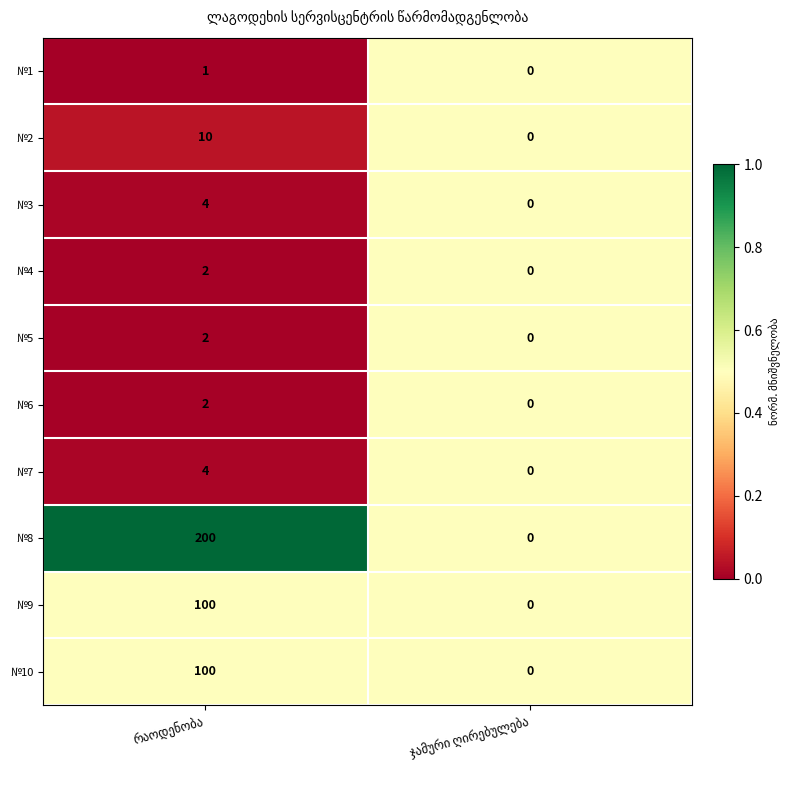

Which series has the largest total across all categories?

№8